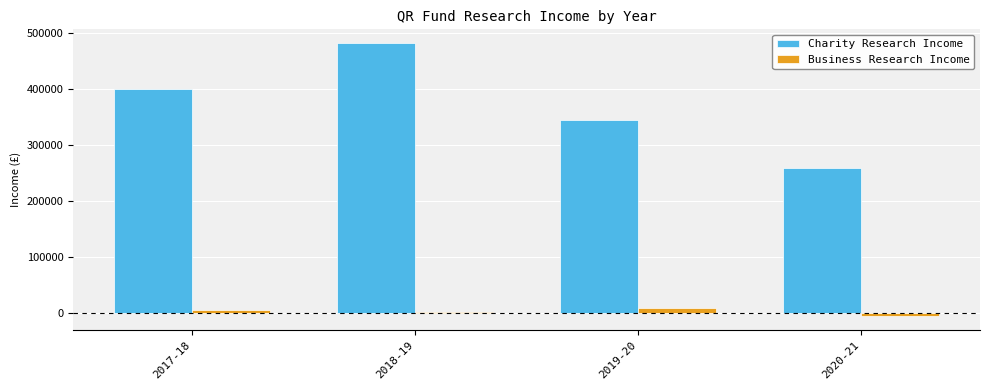

What are all the series names shown in the legend?

Charity Research Income, Business Research Income